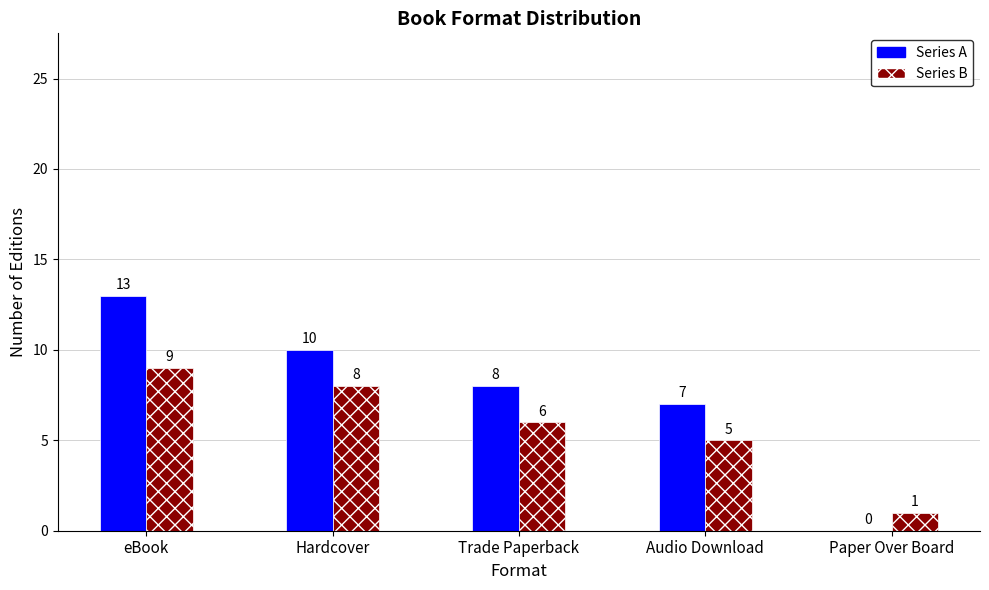

What is the maximum value for Series A?

13